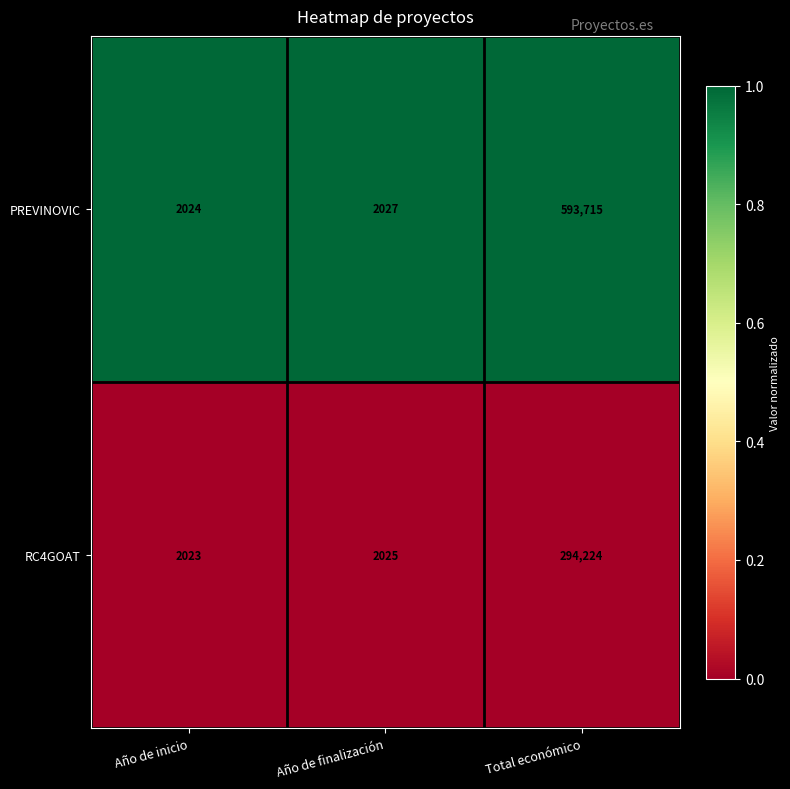

True or false: PREVINOVIC has a value of 593715 at Total económico.

True